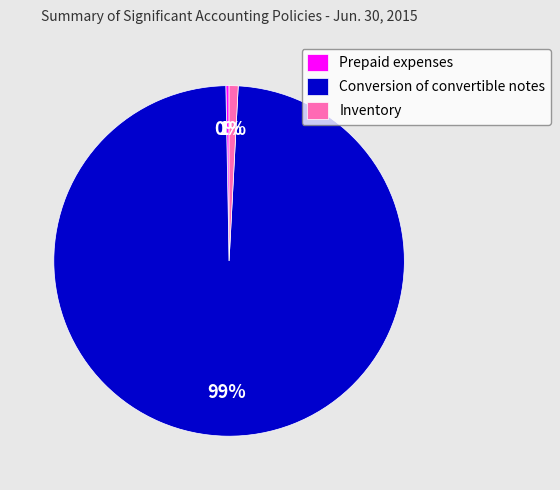

How many segments does this pie chart have?

3